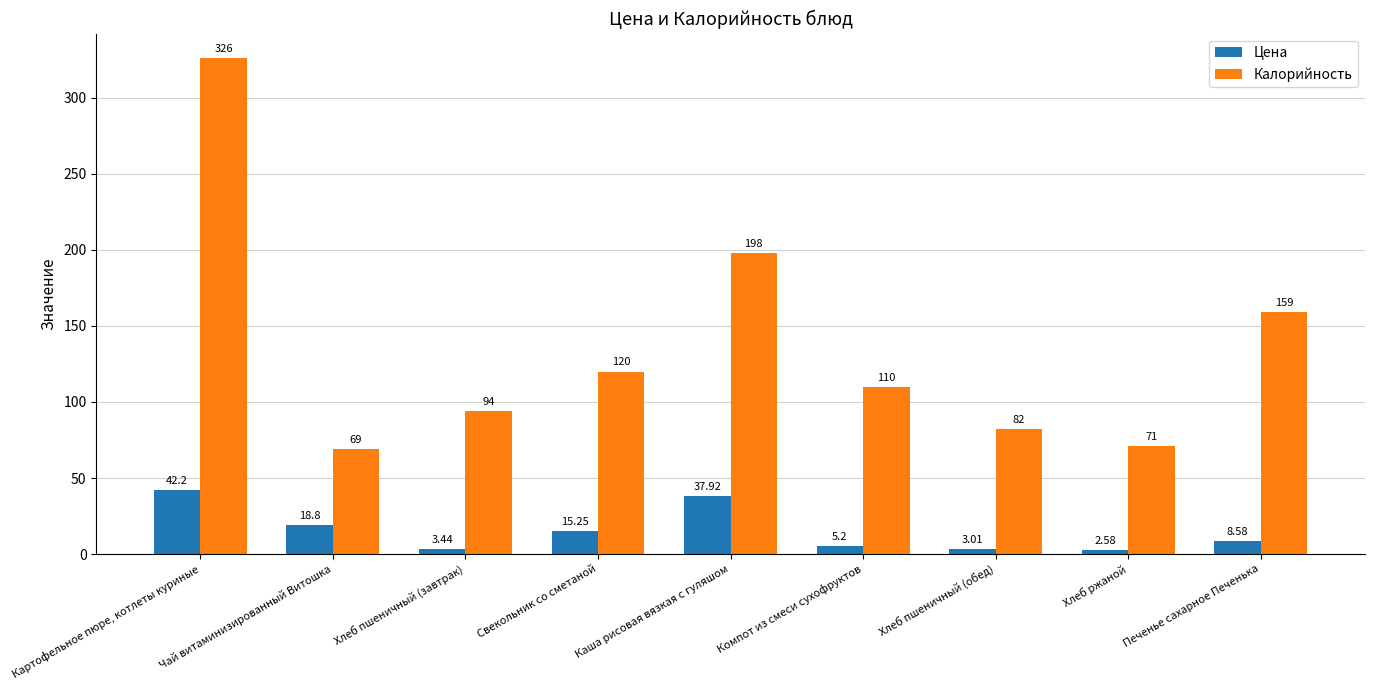

What is the difference between the maximum and minimum values in the Цена series?

39.6